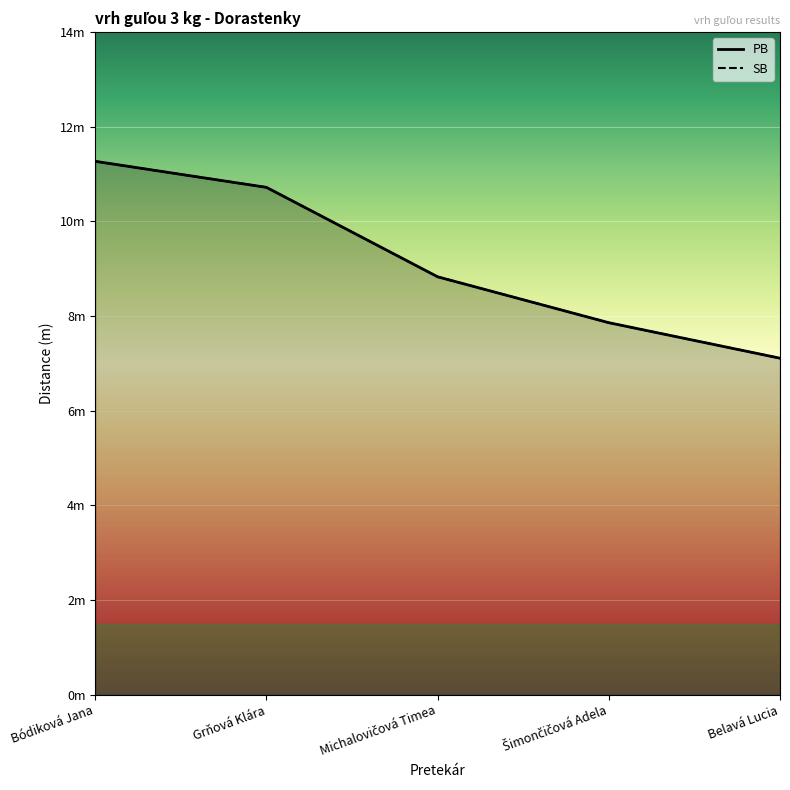

Is it true that SB equals 10.7 at Grňová Klára?

True